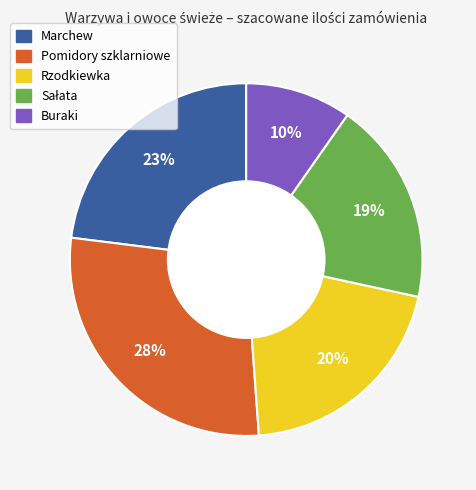

The Pomidory szklarniowe slice represents 14% of the pie. True or false?

False